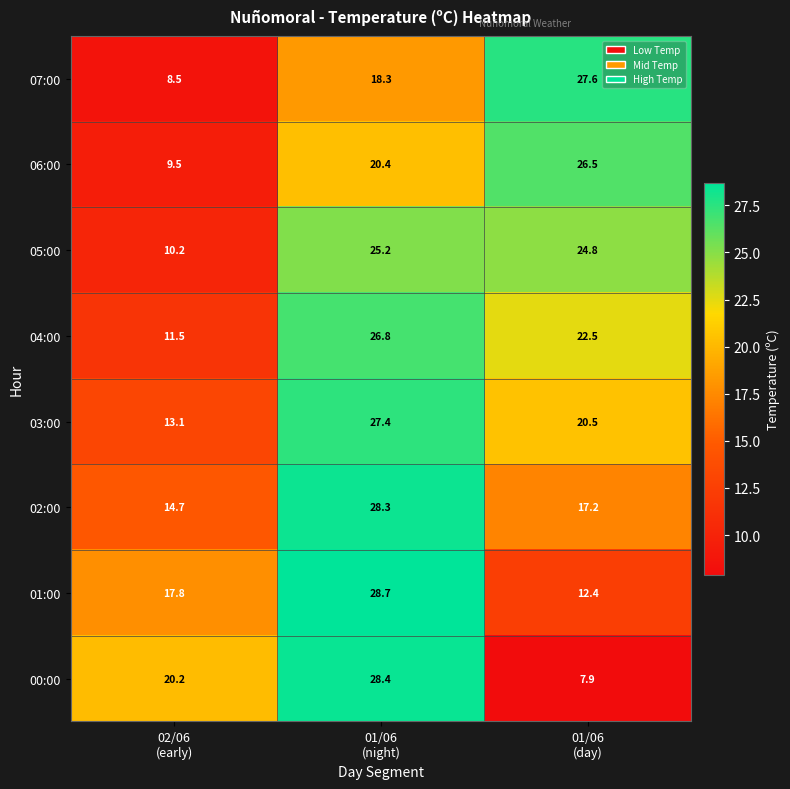

What is the difference between the second highest and minimum values in the 07:00 series?

9.8